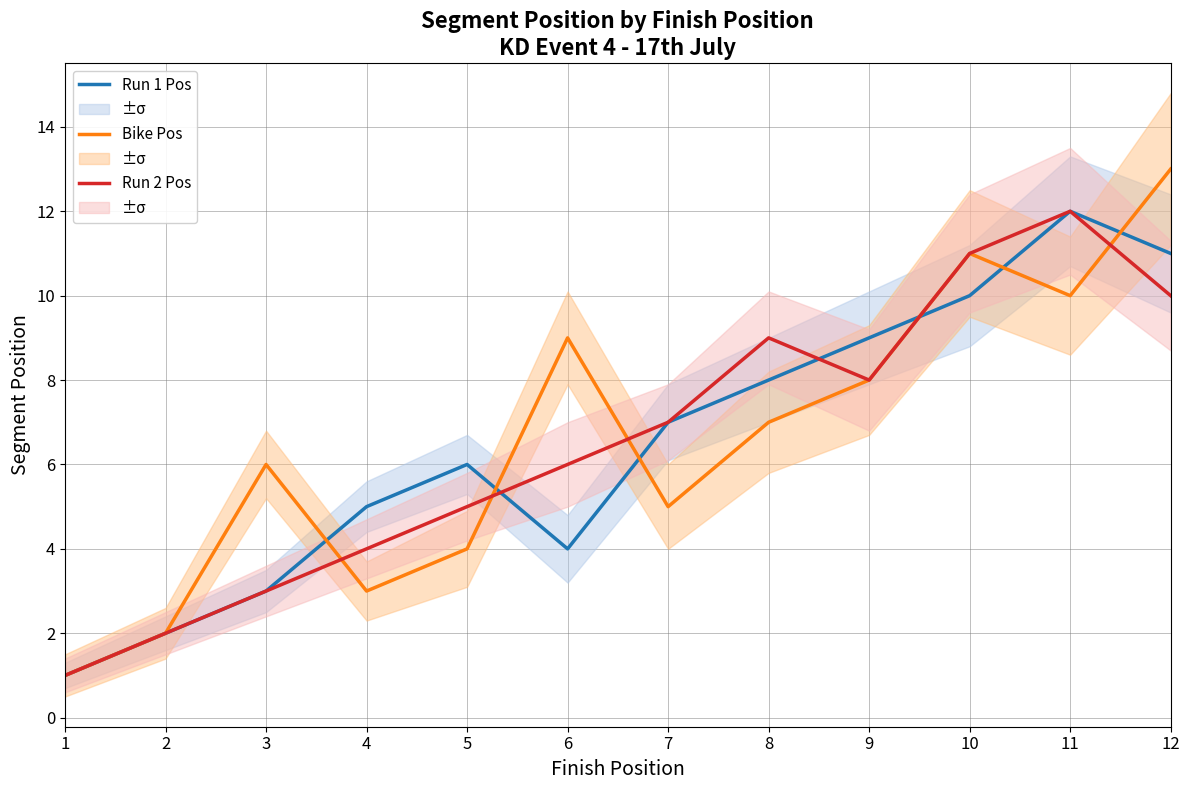

Which series has the largest total across all categories?

Bike Pos